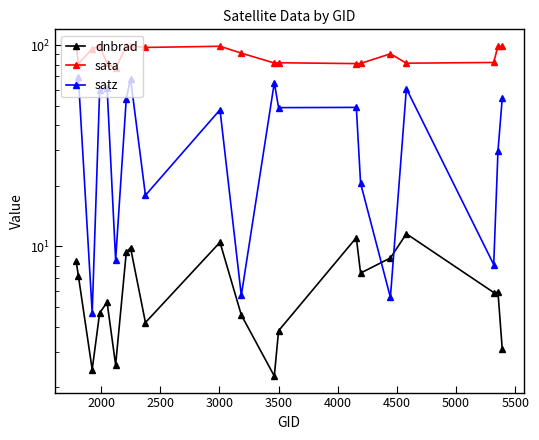

What is the average value of the dnbrad series?

6.4